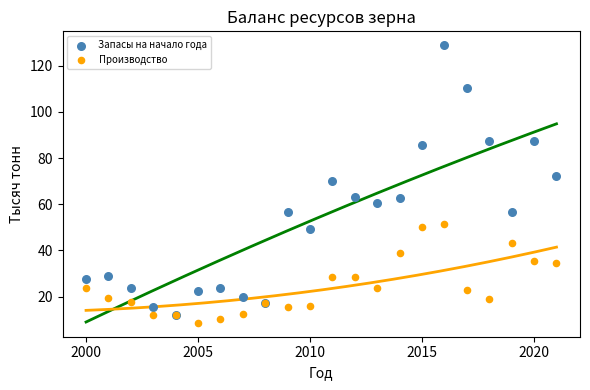

Which series has the widest spread of Y values?

Запасы на начало года